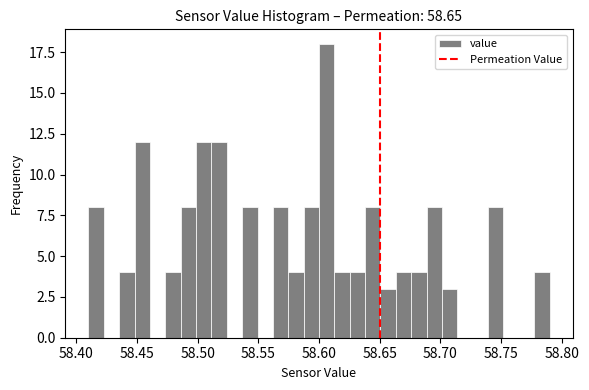

Around what value on the x-axis is the tallest bar? Give the approximate position of its centre, as read against the axis.

58.605